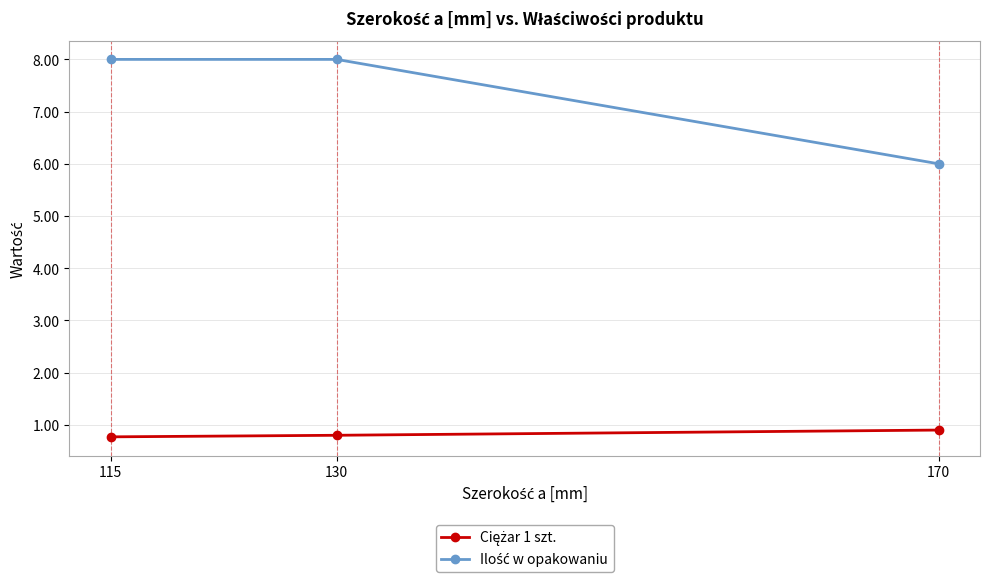

At how many categories does at least one series exceed 3?

3